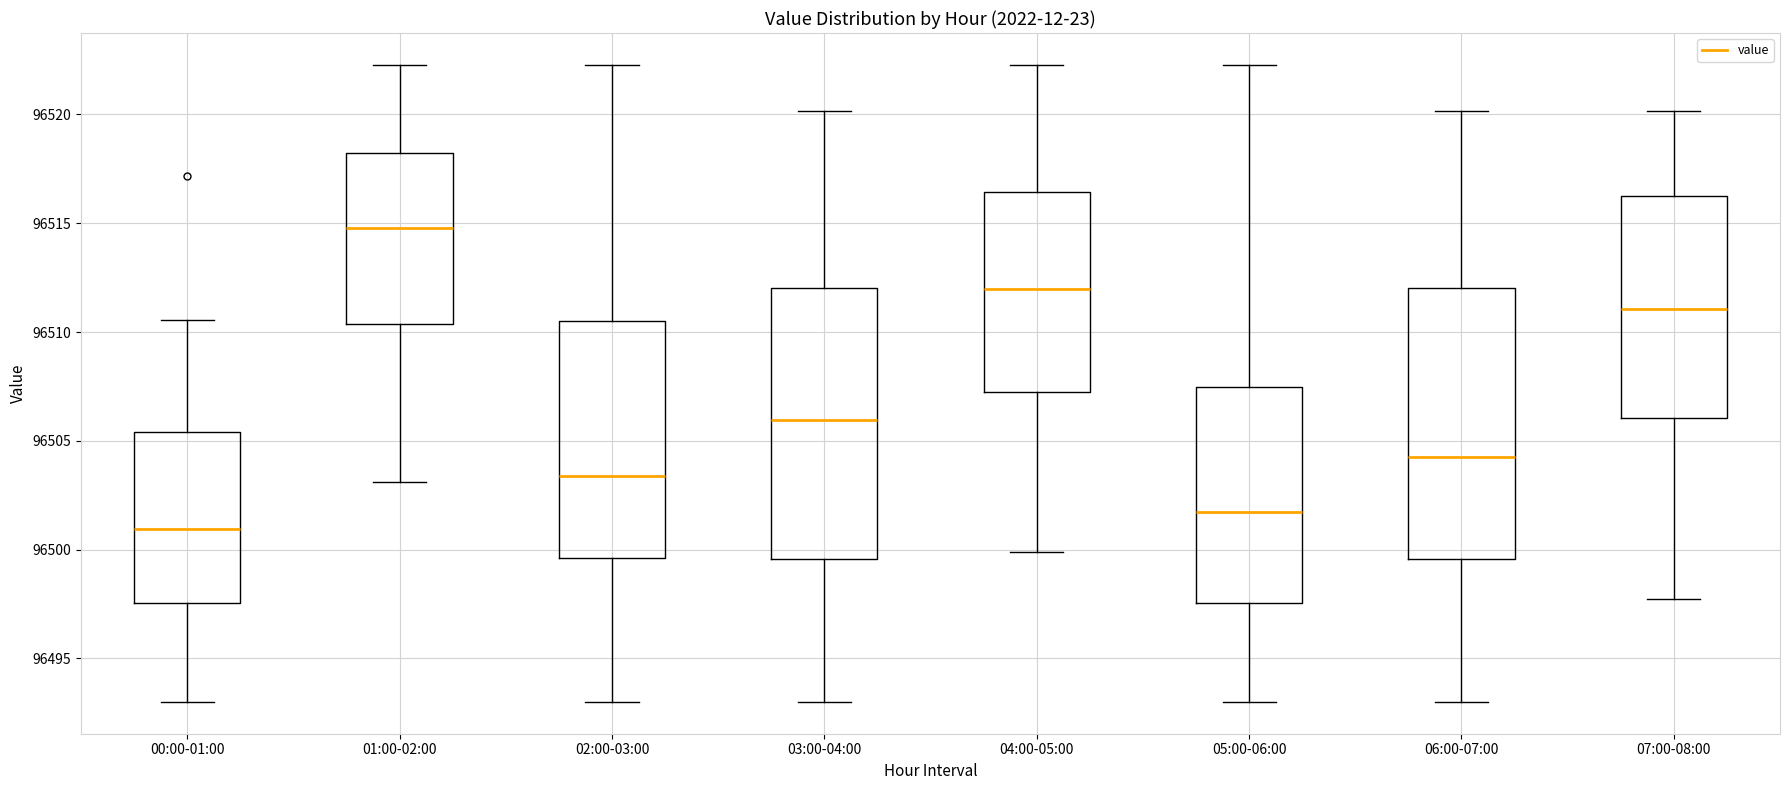

Reading left to right, read every box against the y-axis: the position of its median line, the range the box covers, and the ends of its whiskers. The values are not printed on the chart, so give them approximately, as read against the axis.

00:00-01:00: median 96501.0, box 96497.5 to 96505.5, whiskers 96493.0 to 96510.5
01:00-02:00: median 96515.0, box 96510.5 to 96518.0, whiskers 96503.0 to 96522.5
02:00-03:00: median 96503.5, box 96499.5 to 96510.5, whiskers 96493.0 to 96522.5
03:00-04:00: median 96506.0, box 96499.5 to 96512.0, whiskers 96493.0 to 96520.0
04:00-05:00: median 96512.0, box 96507.0 to 96516.5, whiskers 96500.0 to 96522.5
05:00-06:00: median 96501.5, box 96497.5 to 96507.5, whiskers 96493.0 to 96522.5
06:00-07:00: median 96504.0, box 96499.5 to 96512.0, whiskers 96493.0 to 96520.0
07:00-08:00: median 96511.0, box 96506.0 to 96516.0, whiskers 96498.0 to 96520.0